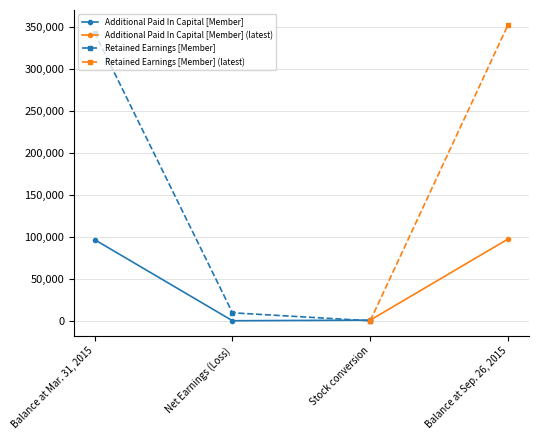

Reading right to left, what are all the values shown in this chart?

Additional Paid In Capital [Member]: Balance at Sep. 26, 2015=97373	Stock conversion=762	Net Earnings (Loss)=33	Balance at Mar. 31, 2015=96578
Retained Earnings [Member]: Balance at Sep. 26, 2015=352582	Stock conversion=-12	Net Earnings (Loss)=9490	Balance at Mar. 31, 2015=343104